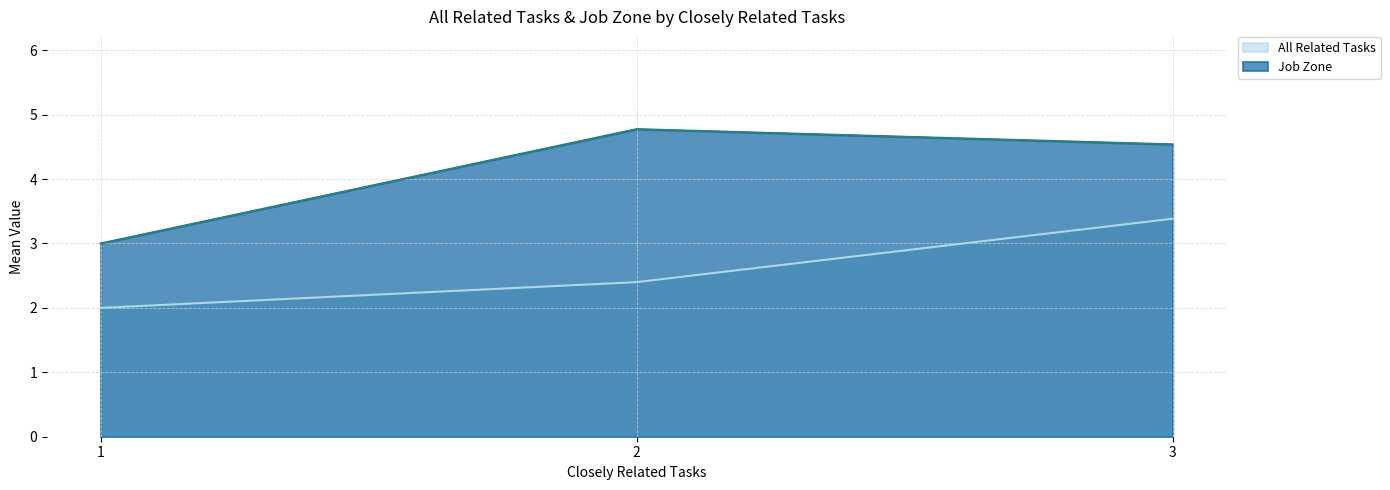

How many data points does each series have?

3